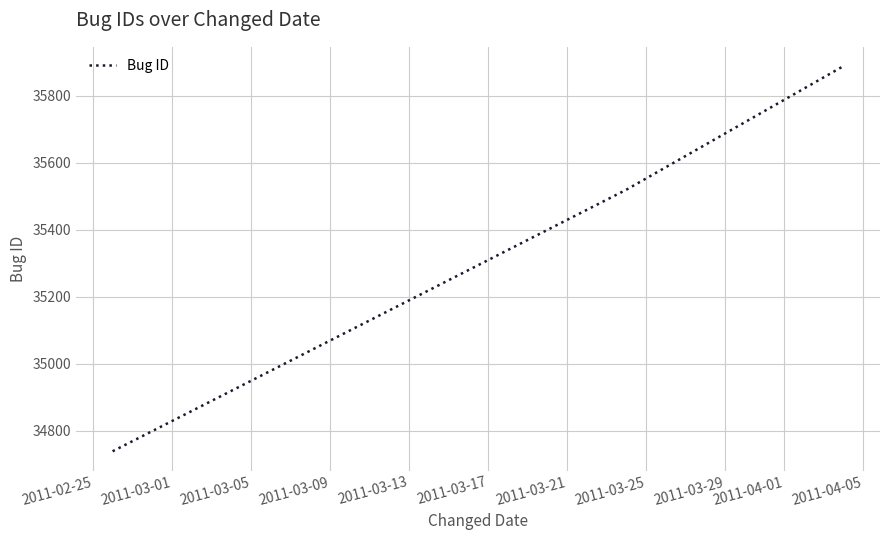

Reading left to right, list all the values displayed in this chart.

34739	35519	35888